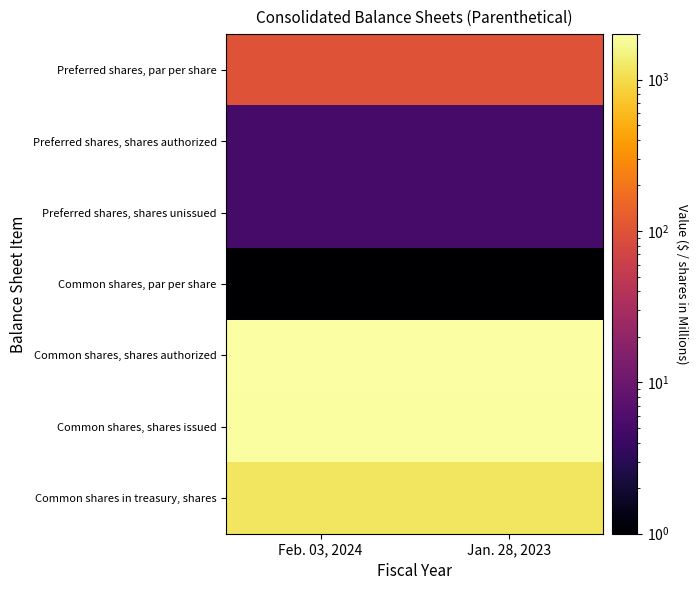

Which has a higher value, Jan. 28, 2023 or Feb. 03, 2024?

Jan. 28, 2023